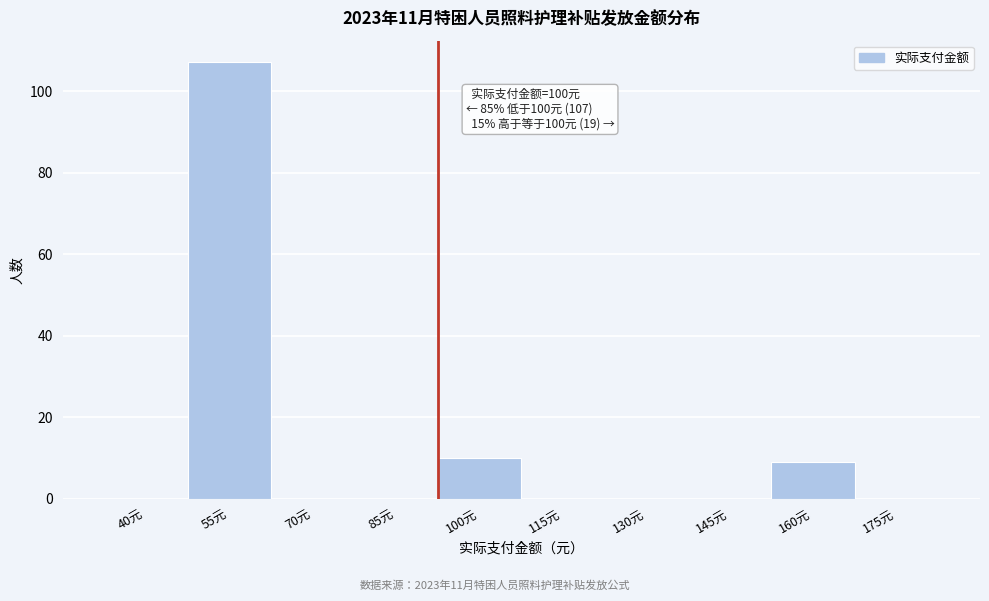

Reading right to left, transcribe all the data shown in this chart.

175元=0	160元=9	145元=0	130元=0	115元=0	100元=10	85元=0	70元=0	55元=107	40元=0